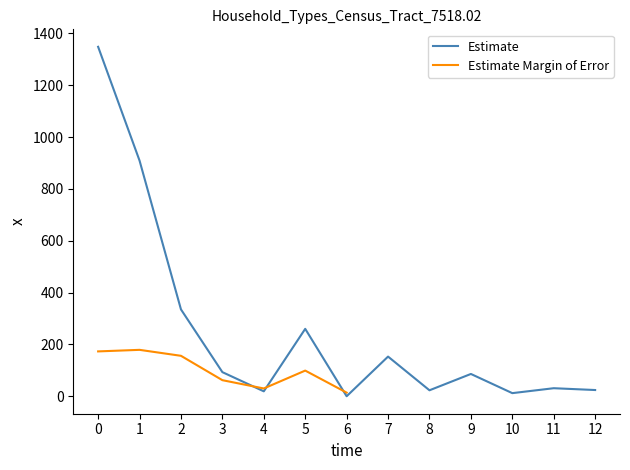

What is the maximum value for Estimate?

1348